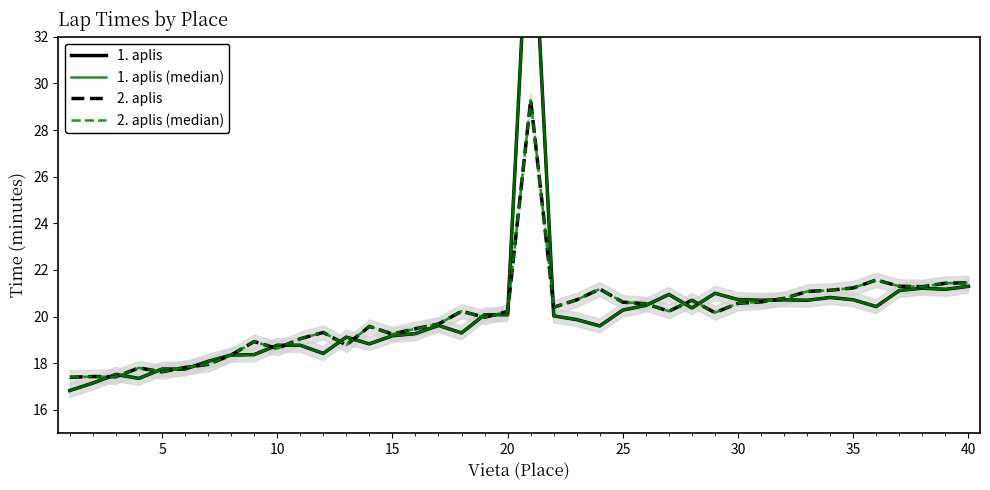

Rank the series at 35 from highest to lowest value.

1. aplis, 1. aplis (median), 2. aplis, 2. aplis (median)